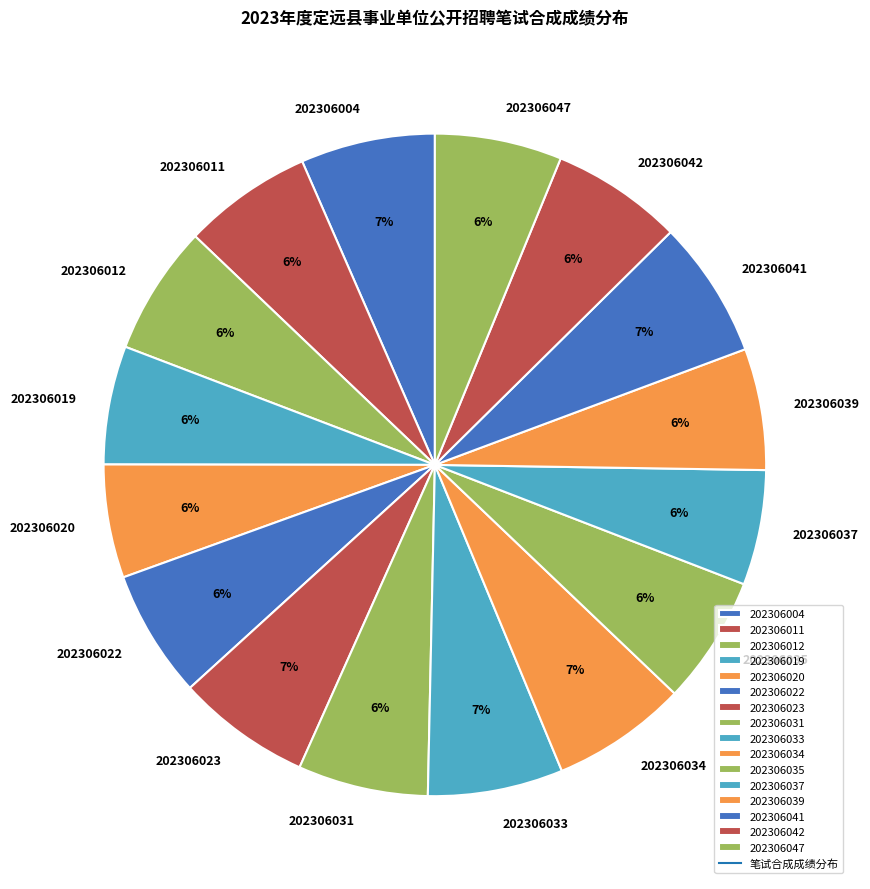

To the nearest percent, what portion does 202306004 represent?

7%